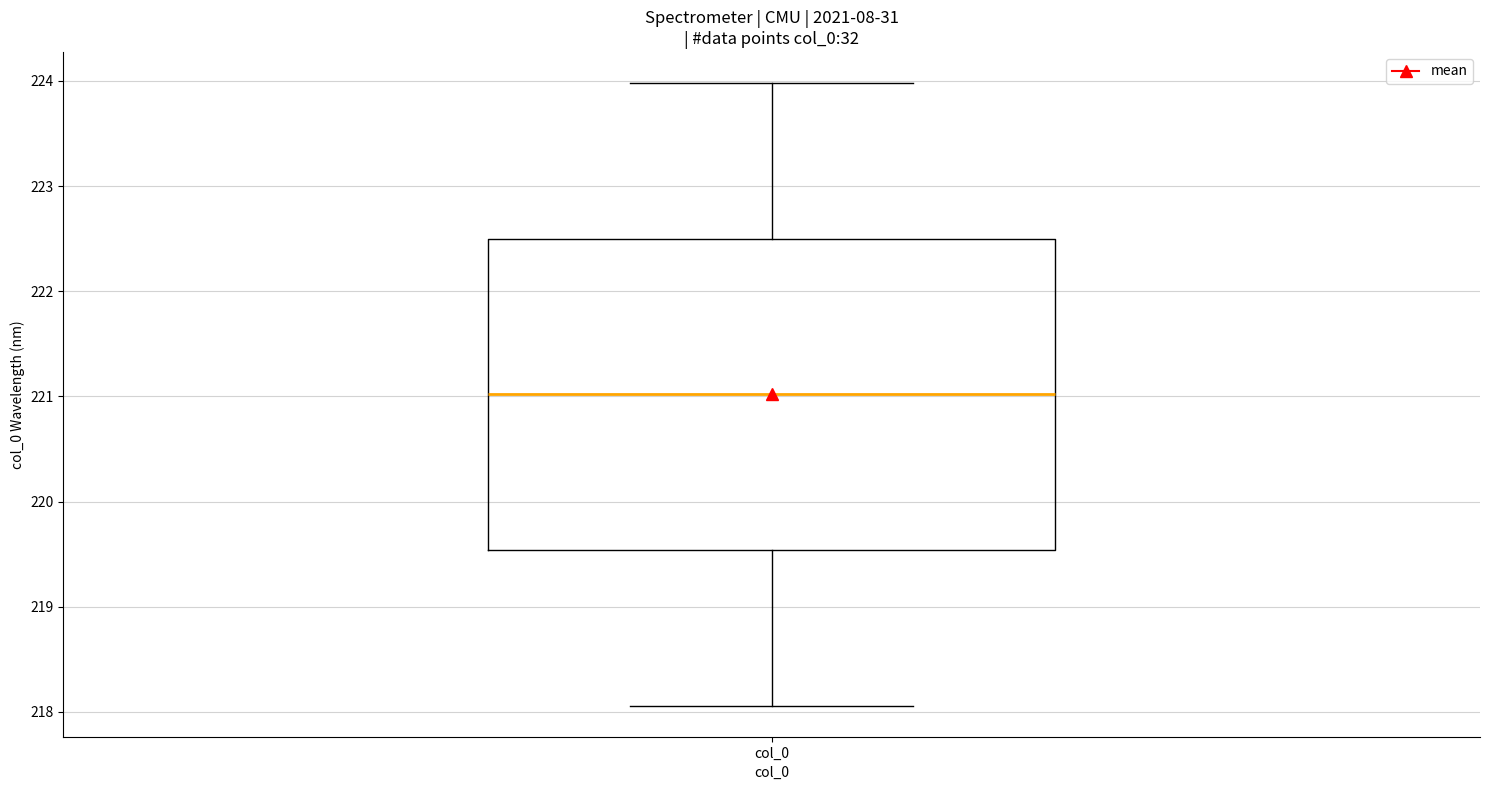

Where does the lower whisker of the box for col_0 end on the y-axis? The values are not printed on the chart, so give them approximately, as read against the axis.

218.1